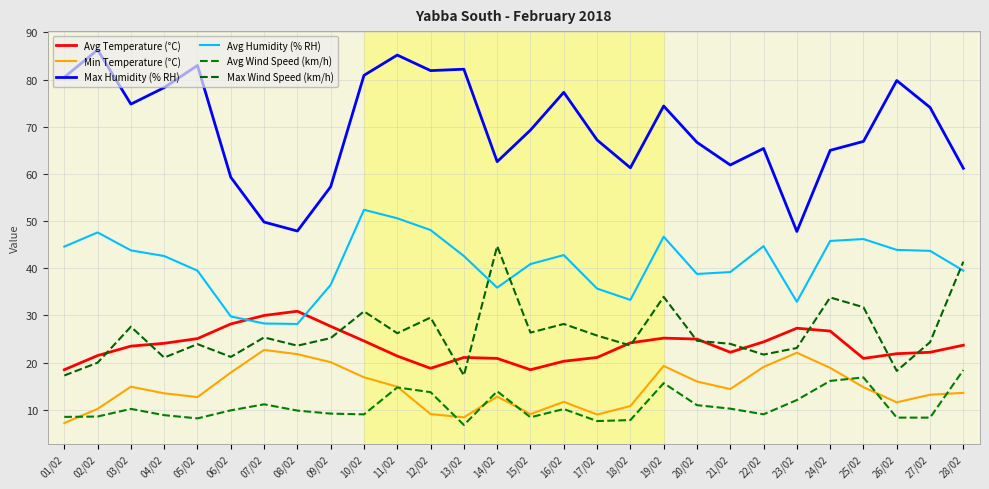

What is the maximum value for Max Wind Speed (km/h)?

44.7